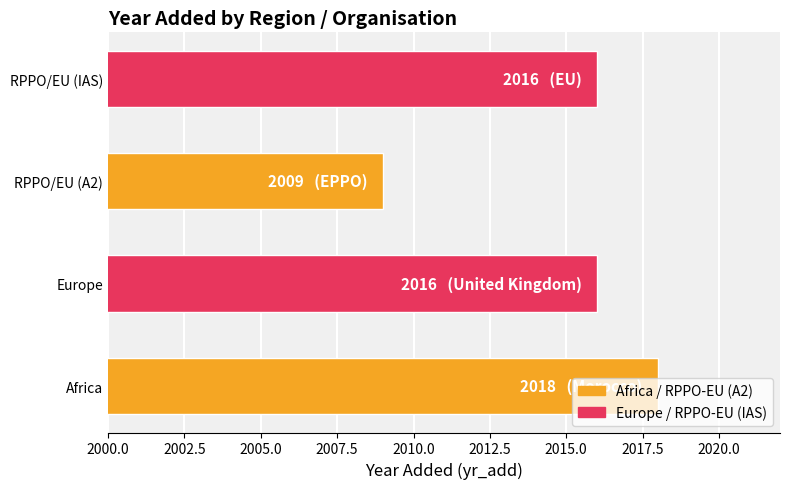

Are the bars horizontal?

Yes